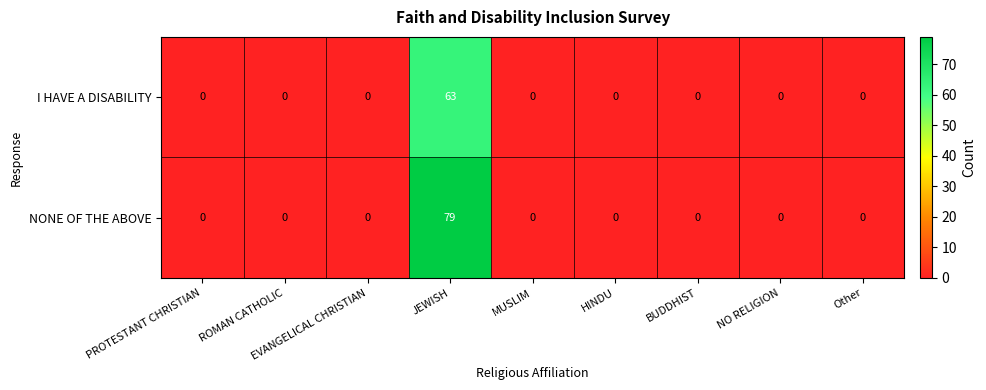

Rank the series at JEWISH from highest to lowest value.

NONE OF THE ABOVE, I HAVE A DISABILITY